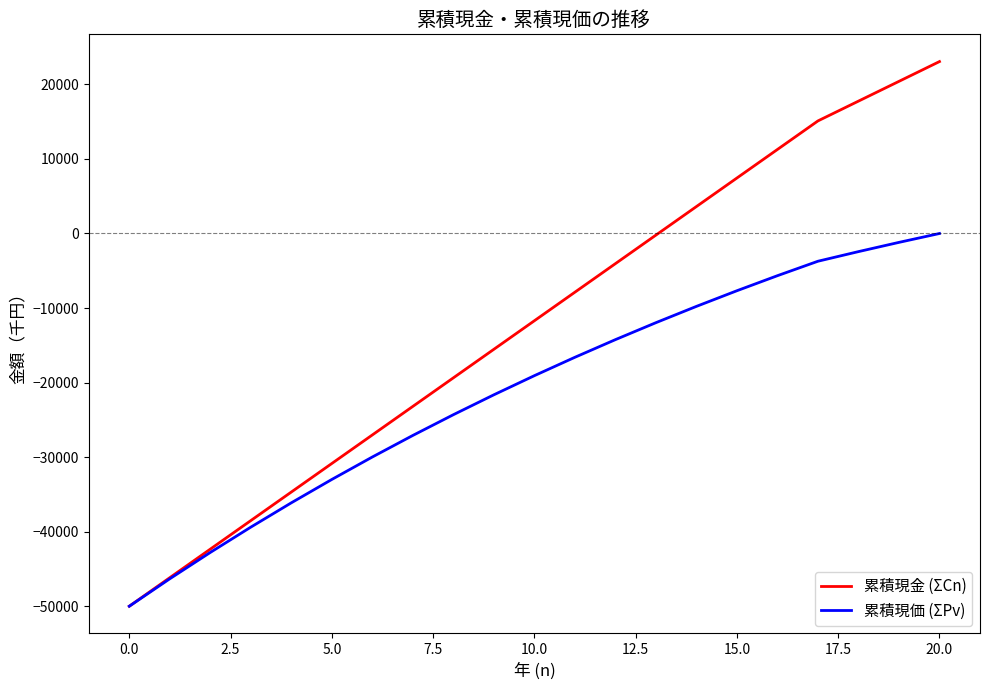

Which series has the widest spread of values?

累積現金 (ΣCn)